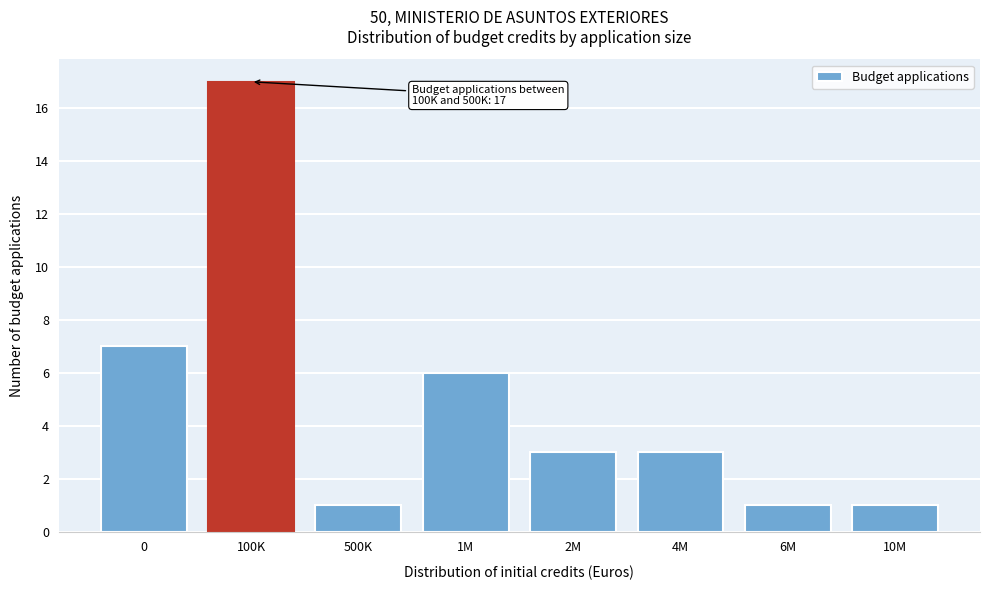

Reading right to left, transcribe all the data shown in this chart.

10M=1	6M=1	4M=3	2M=3	1M=6	500K=1	100K=17	0=7